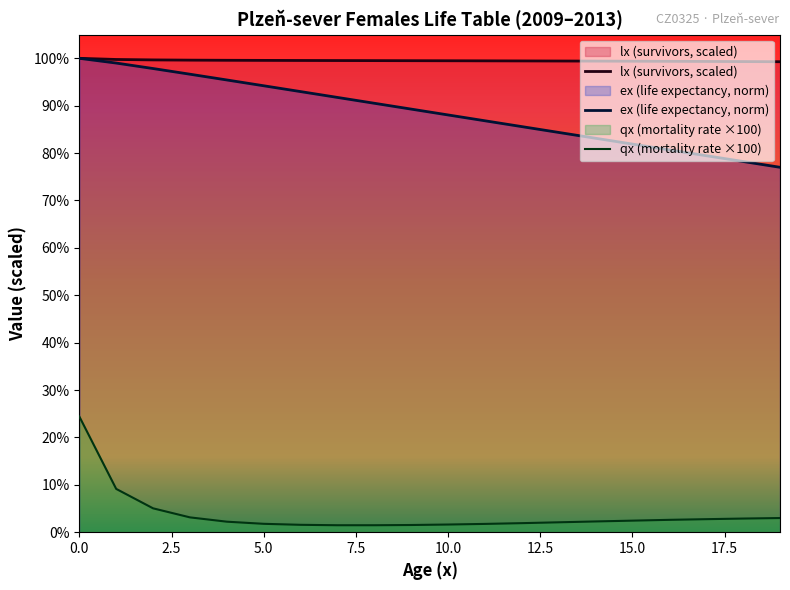

Which category has the lowest value across all series?

7